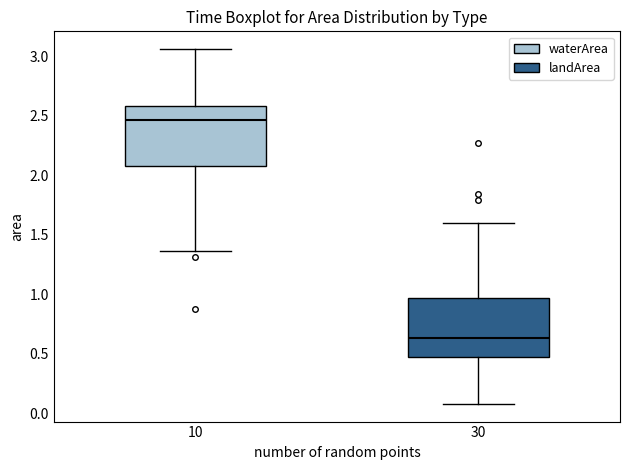

Reading left to right, read every box against the y-axis: the position of its median line, the range the box covers, and the ends of its whiskers. The values are not printed on the chart, so give them approximately, as read against the axis.

10: median 2.45, box 2.10 to 2.60, whiskers 1.35 to 3.05
30: median 0.65, box 0.45 to 0.95, whiskers 0.10 to 1.60